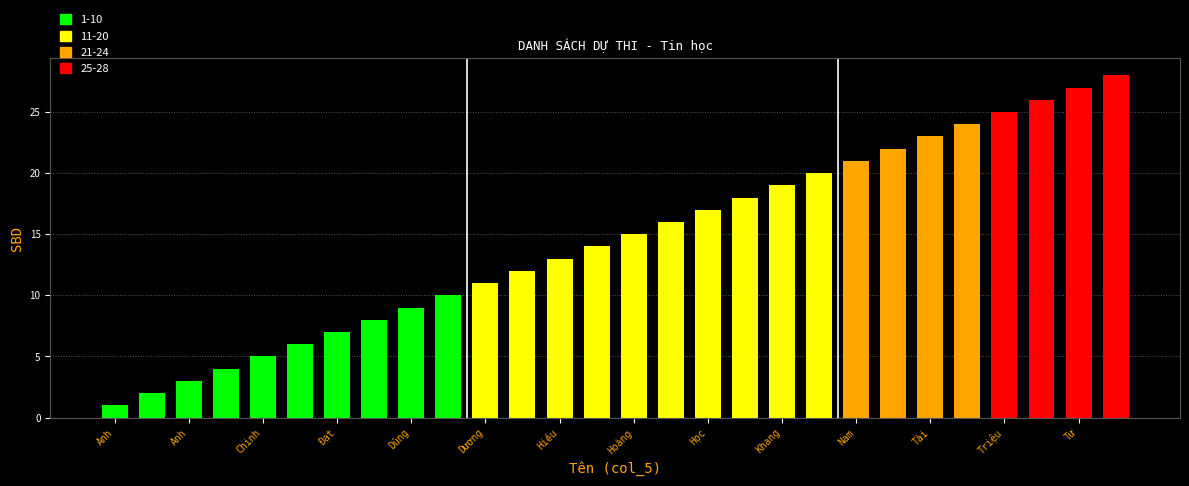

What is the maximum value shown in the chart?

28